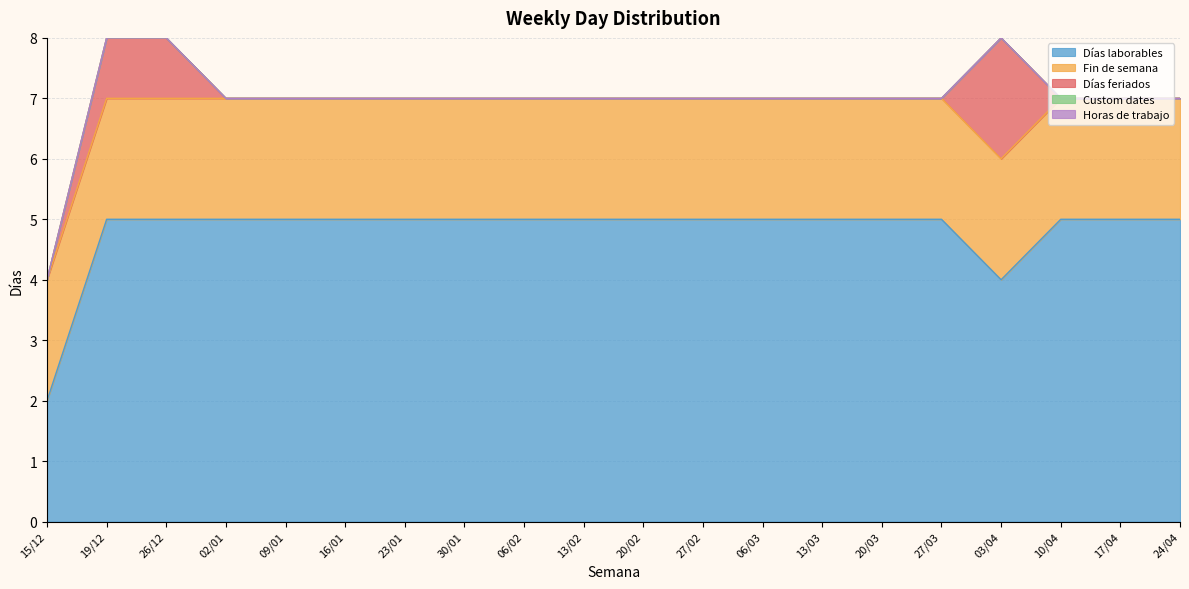

Between 27/02 and 27/03, which is larger?

27/02